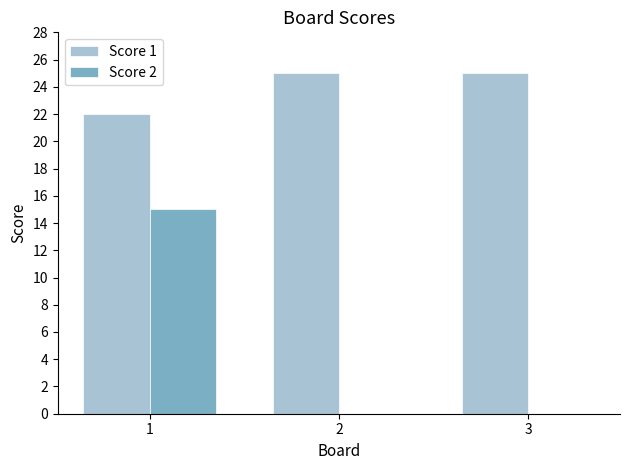

What is the sum of all Score 2 values?

15